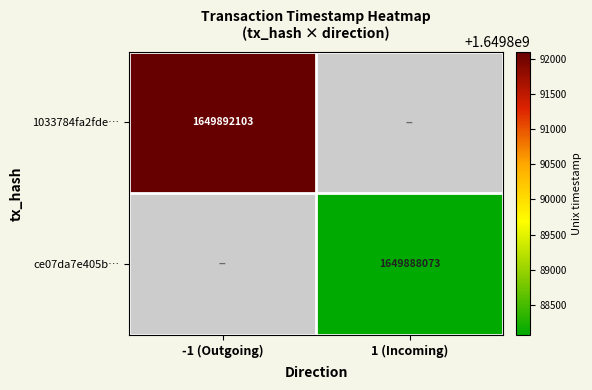

The 1033784fa2fde… series shows 1649892103 at -1 (Outgoing). True or false?

True